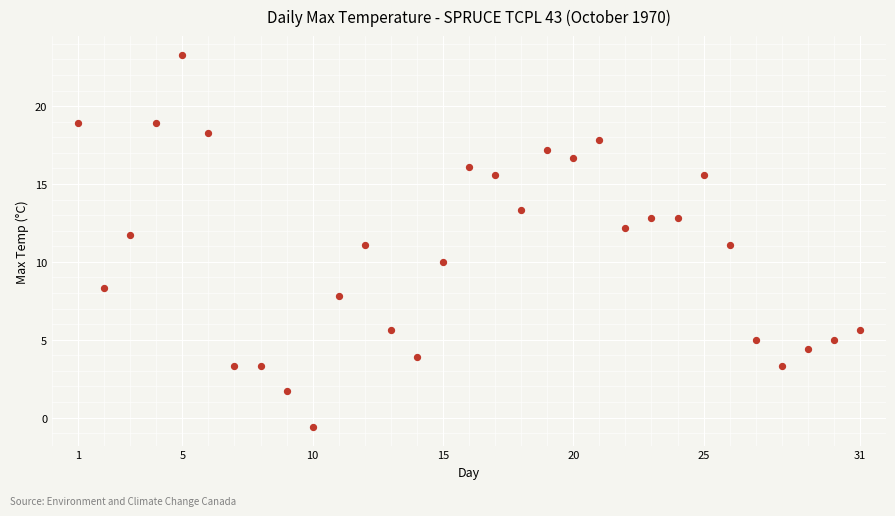

What is the range of Y values (max minus min)?

23.9